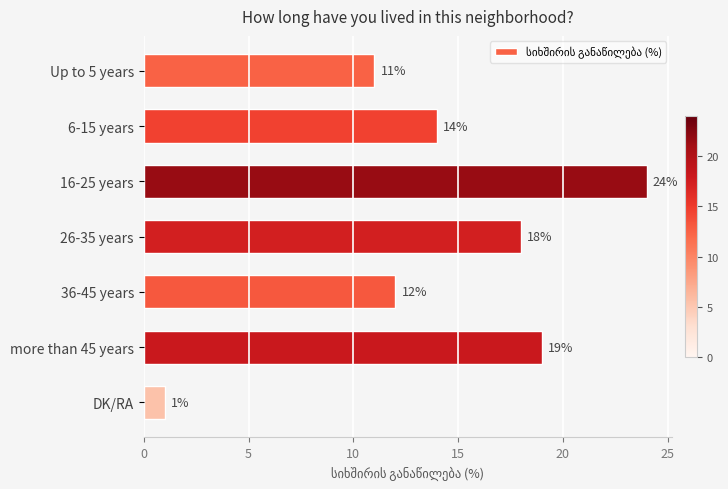

What is the sum of all values?

99